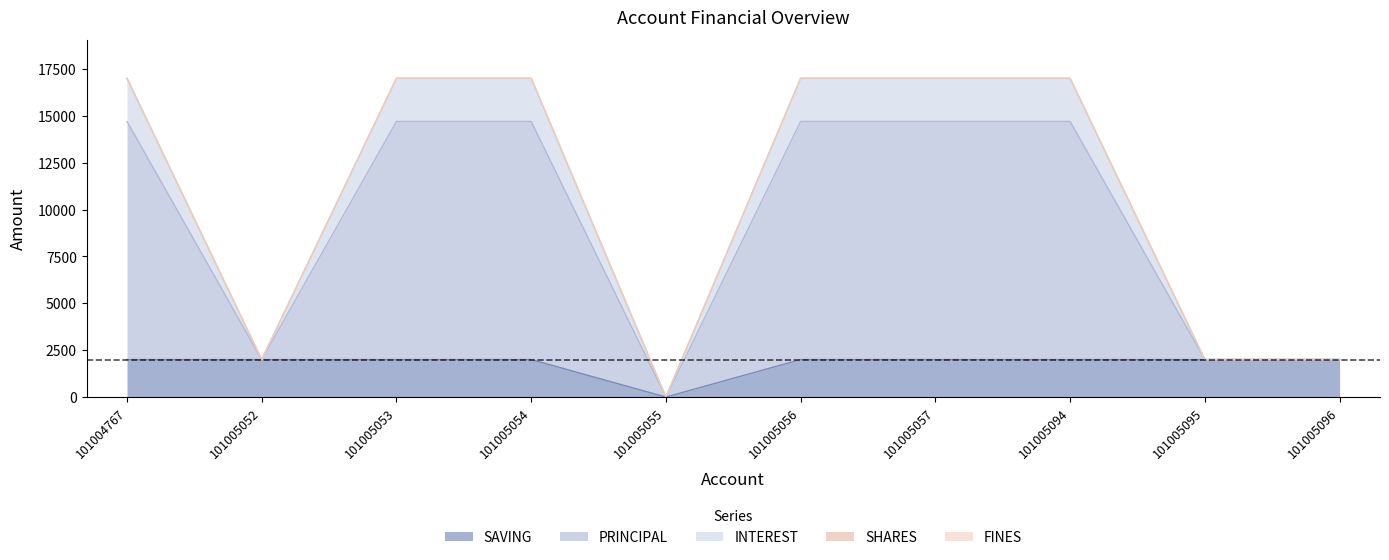

The value of INTEREST at 101005052 is 419. True or false?

False